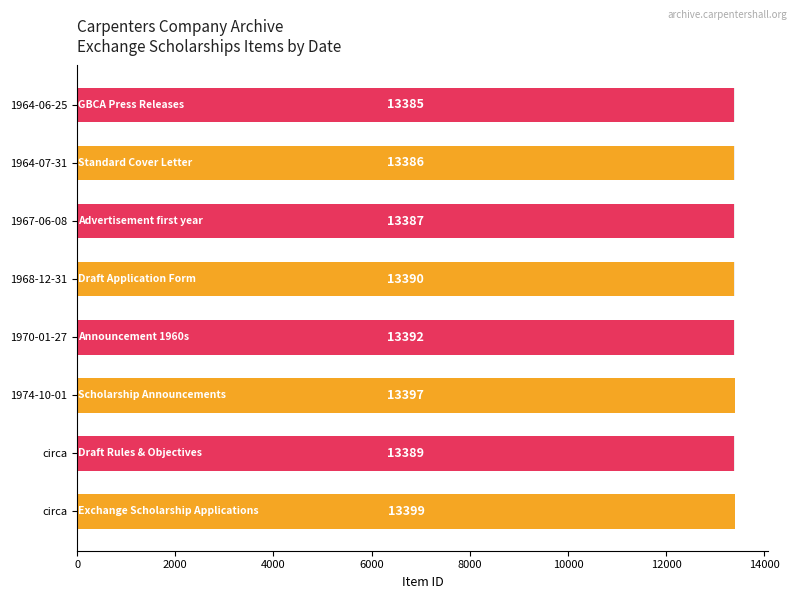

What is the difference between the second highest and minimum values?

12